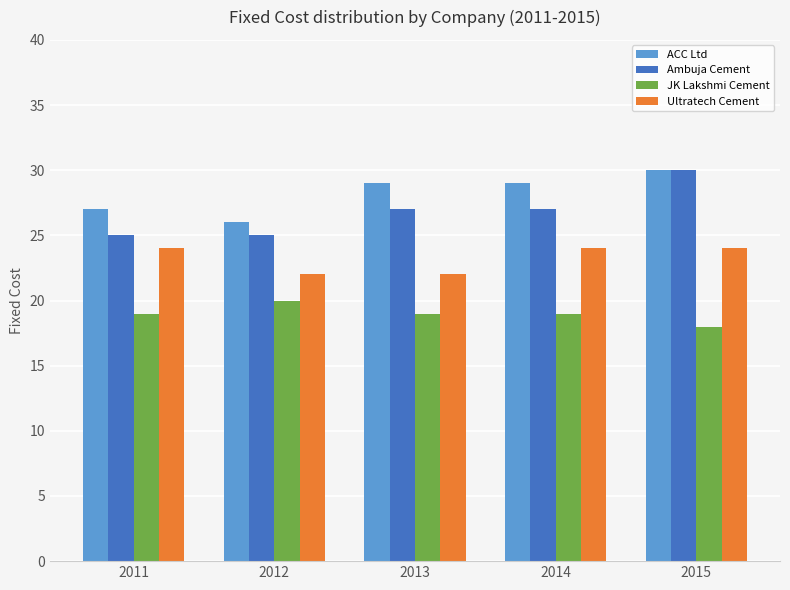

The Ambuja Cement series shows 36 at 2011. True or false?

False